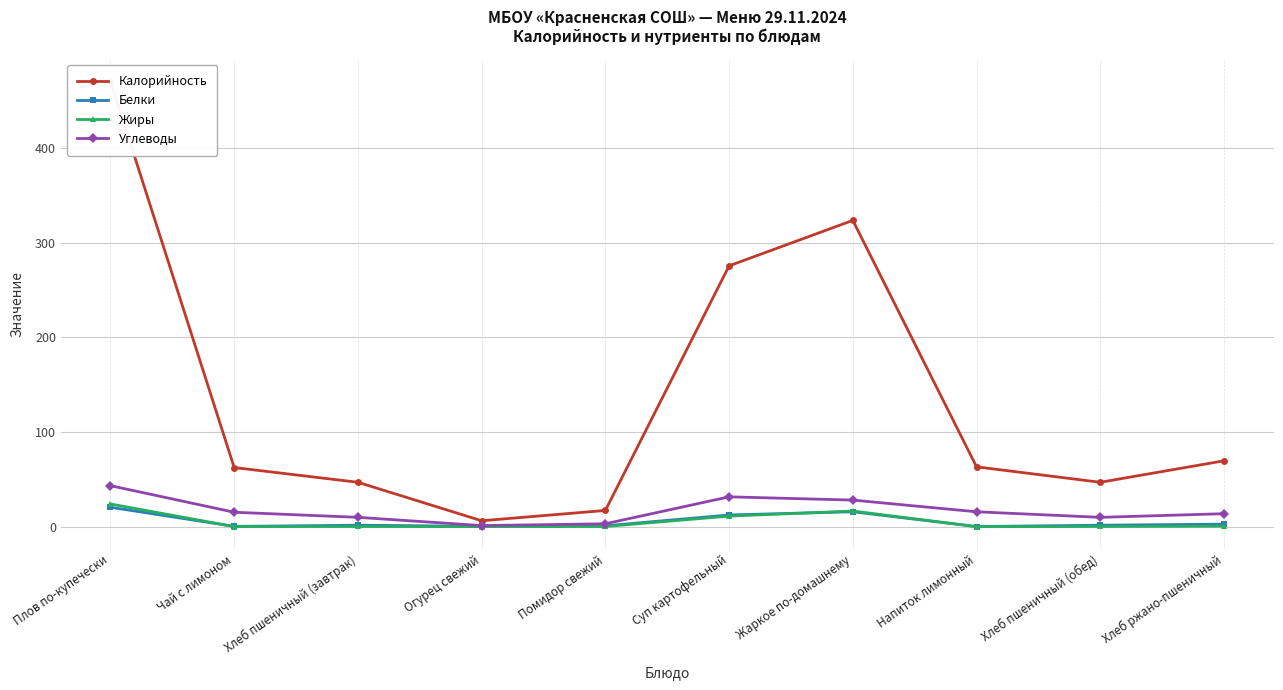

Reading left to right, extract all data points from this chart.

Калорийность: 470.8	62.5	46.9	6.2	17.1	275.6	323.6	63.2	46.9	69.6
Белки: 20.5	0.3	1.5	0.3	0.9	12.4	15.7	0.1	1.5	2.6
Жиры: 23.9	0.1	0.2	0.0	0.2	11.1	16.5	0.0	0.2	0.5
Углеводы: 43.3	15.2	9.8	1.1	3.0	31.5	28.1	15.7	9.8	13.7